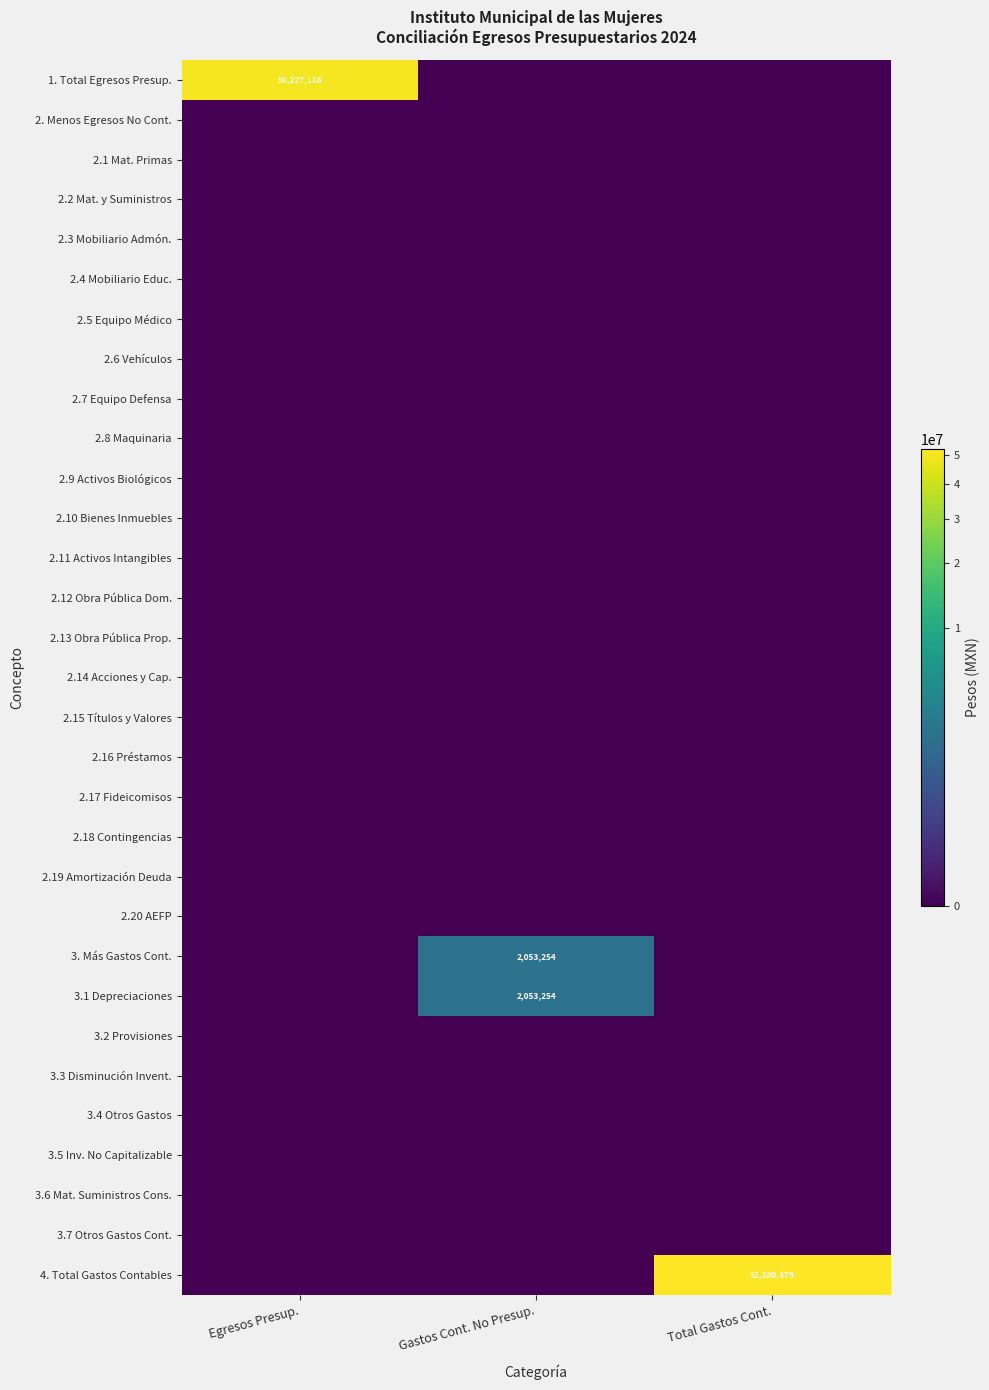

Which series has the largest total across all categories?

4. Total Gastos Contables